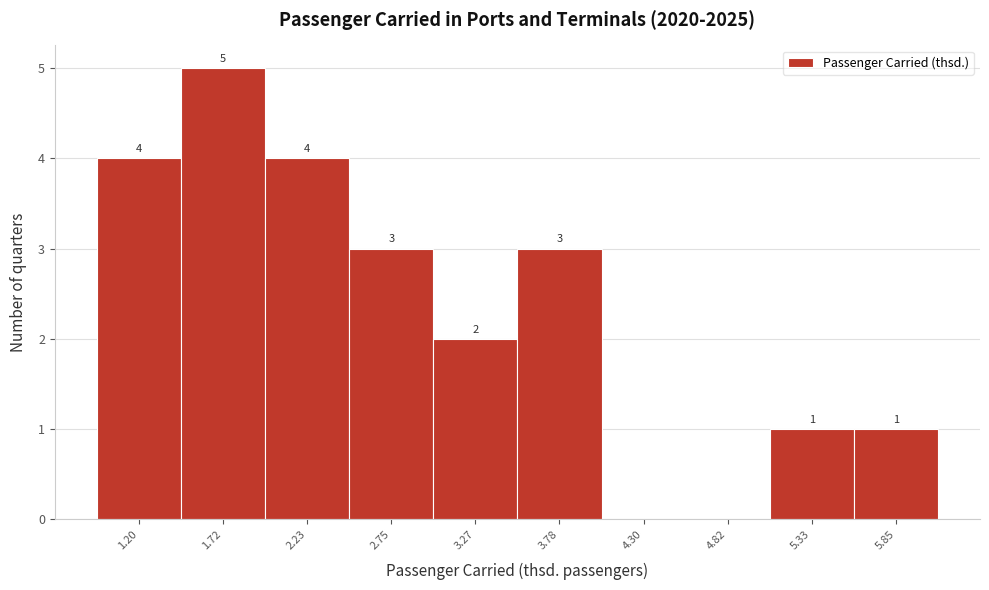

Reading left to right, list all the values displayed in this chart.

1.20=4	1.72=5	2.23=4	2.75=3	3.27=2	3.78=3	4.30=0	4.82=0	5.33=1	5.85=1